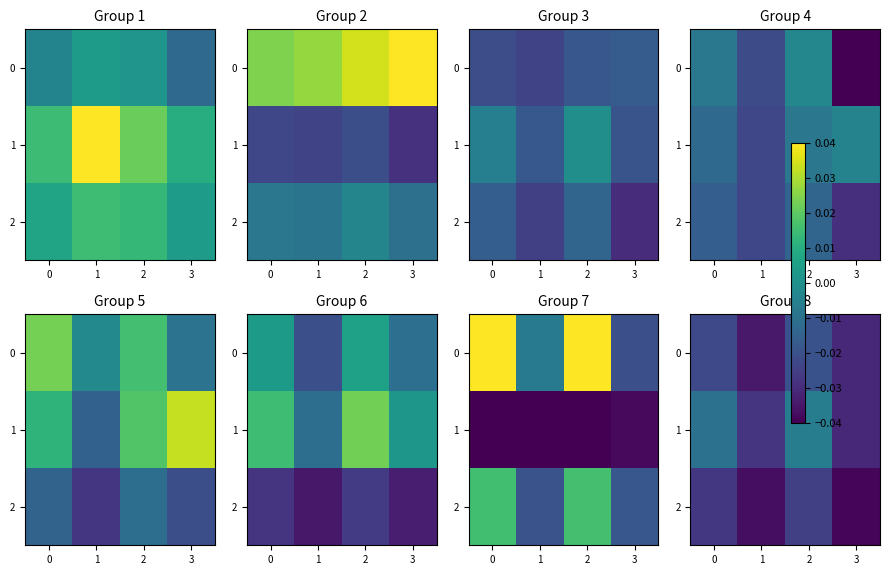

Count the number of categories in the chart.

4